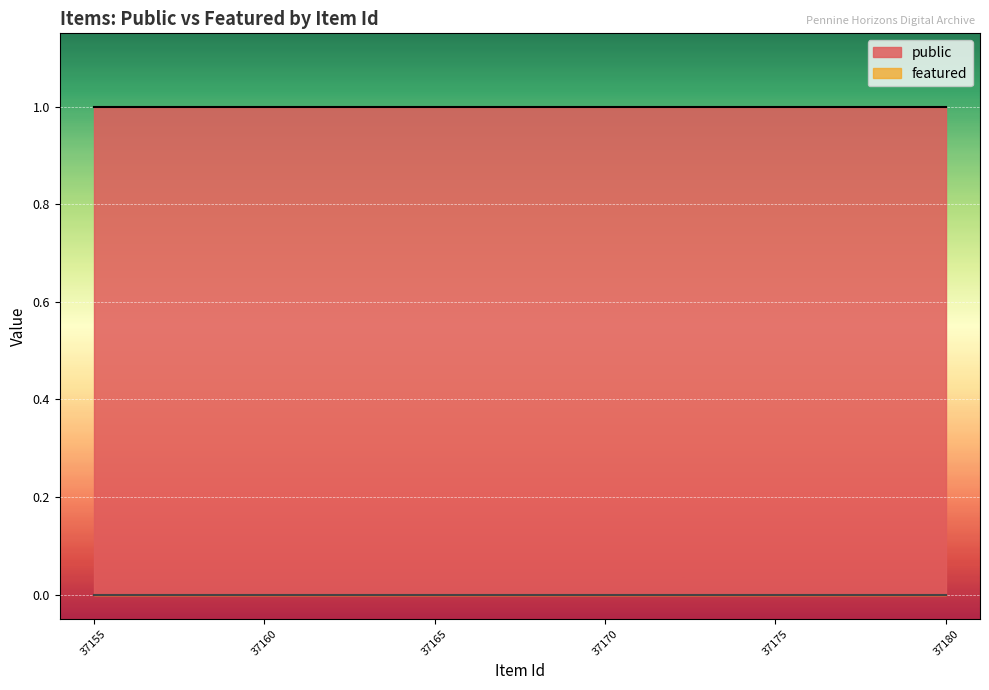

List the series in order of their peak value, lowest first.

featured, public